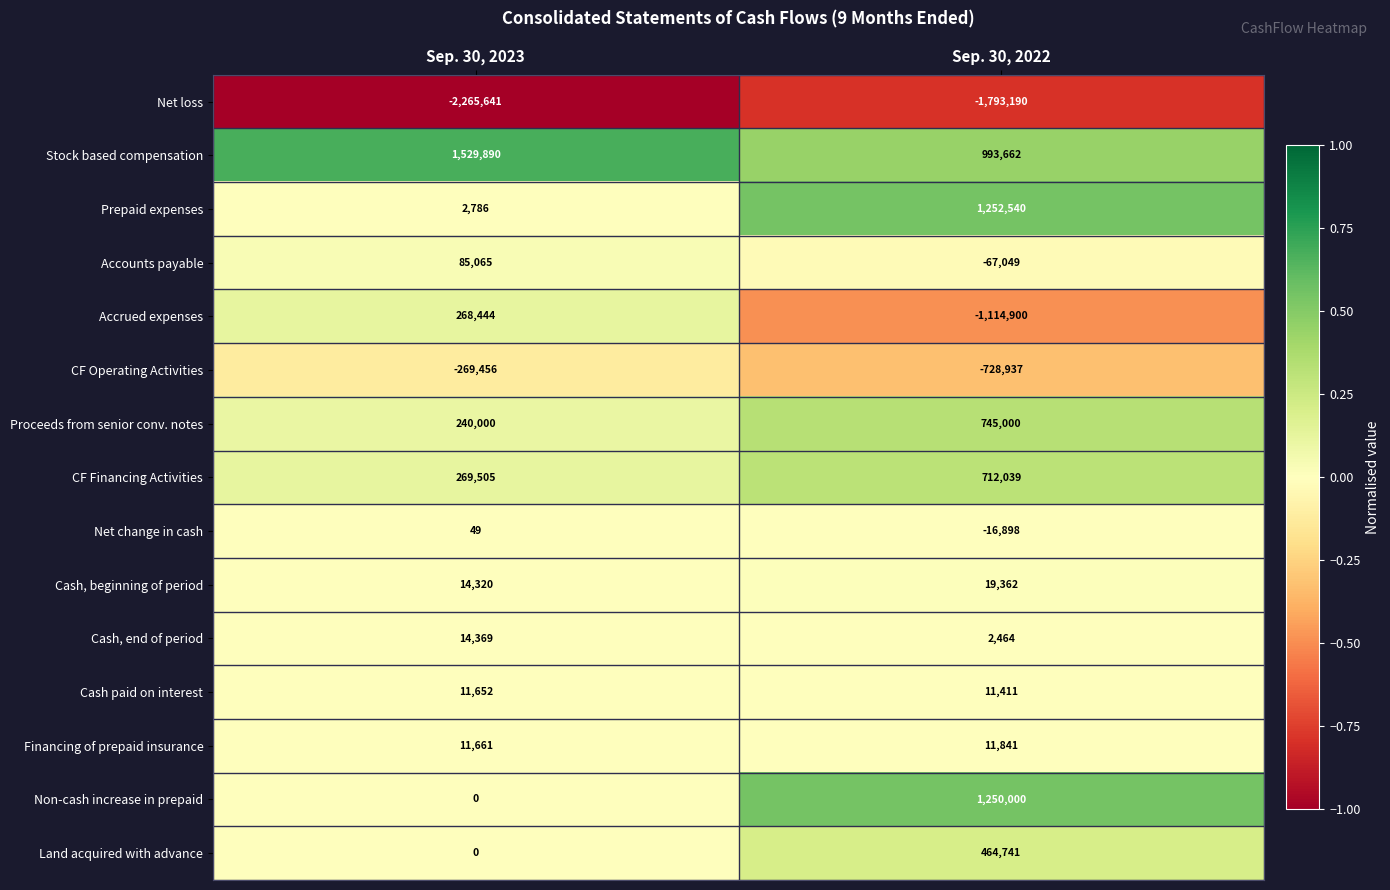

At which category does the chart reach its peak across all series?

Sep. 30, 2023